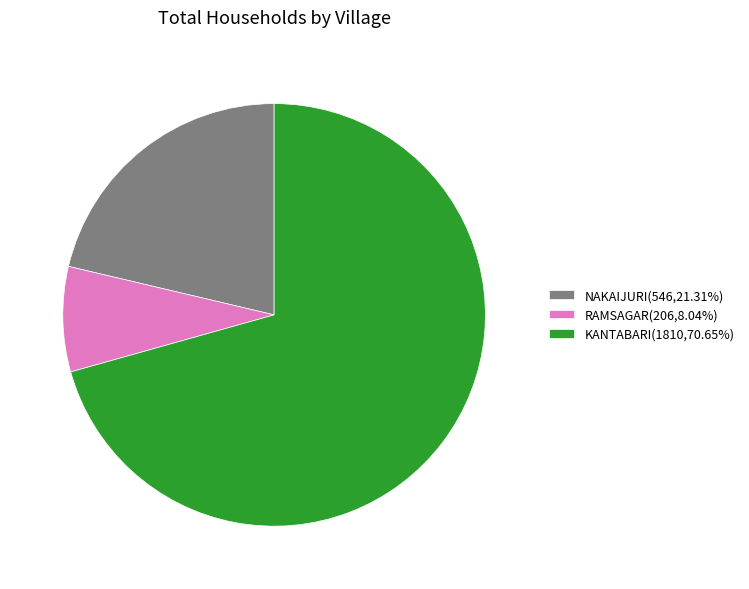

Does KANTABARI(1810,70.65%) account for over 50% of the chart?

Yes